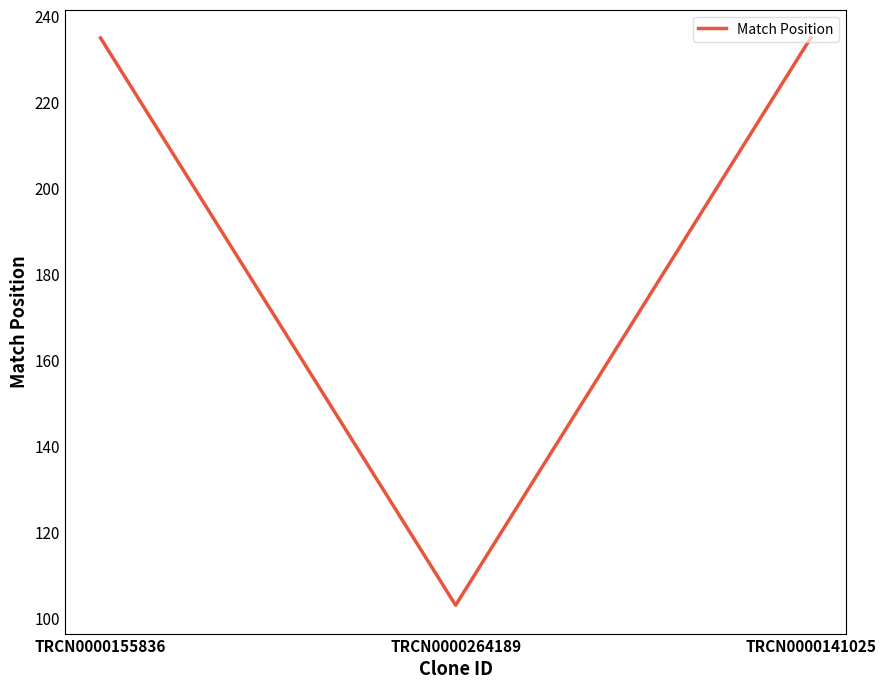

True or false: the data shows 103 at TRCN0000264189.

True